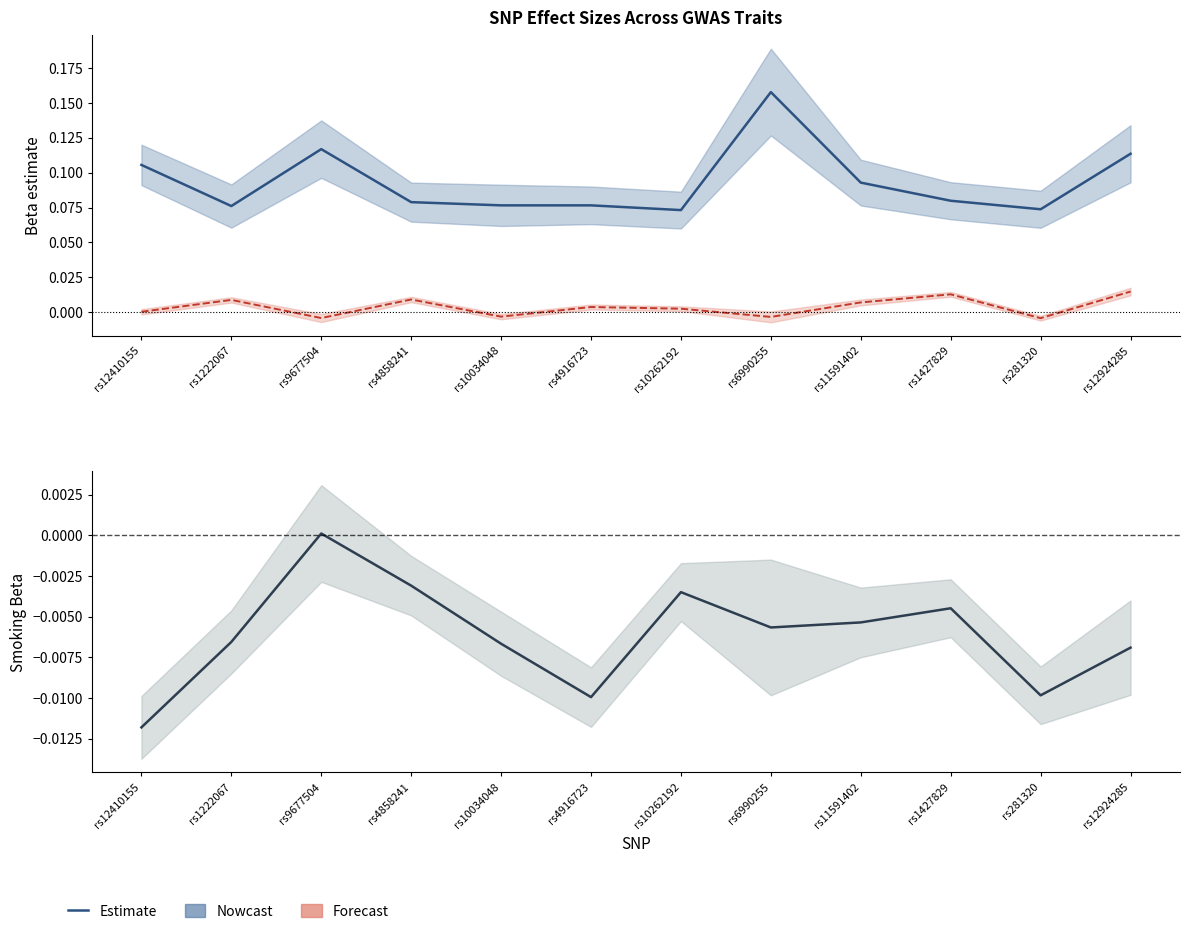

The value of Smoking Estimate at rs10034048 is -0.0. True or false?

False